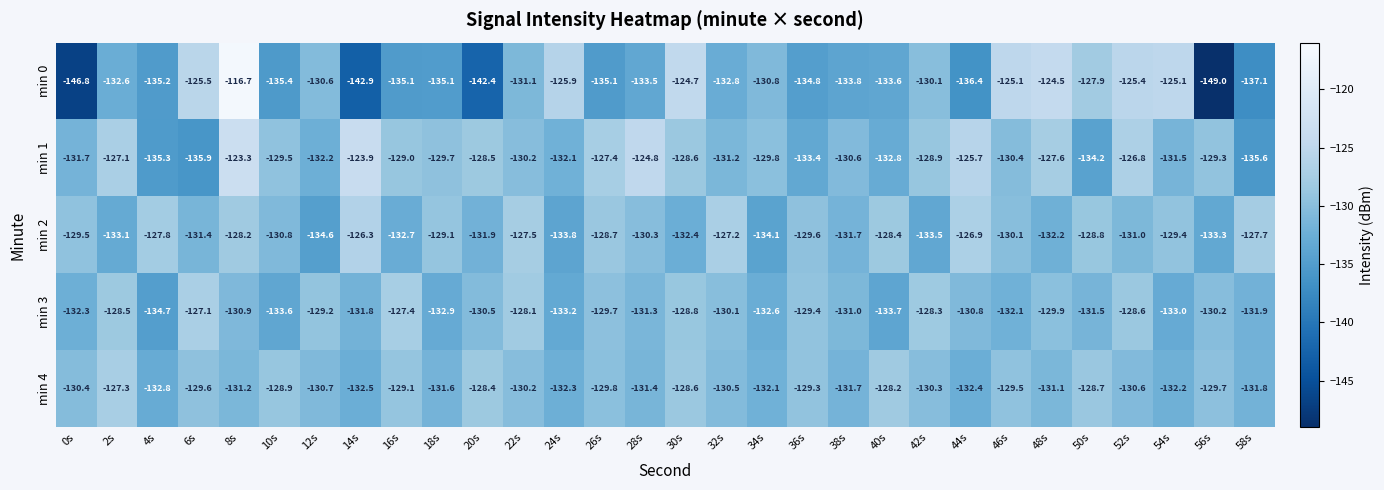

True or false: min 4 has a value of -67.3 at 36s.

False